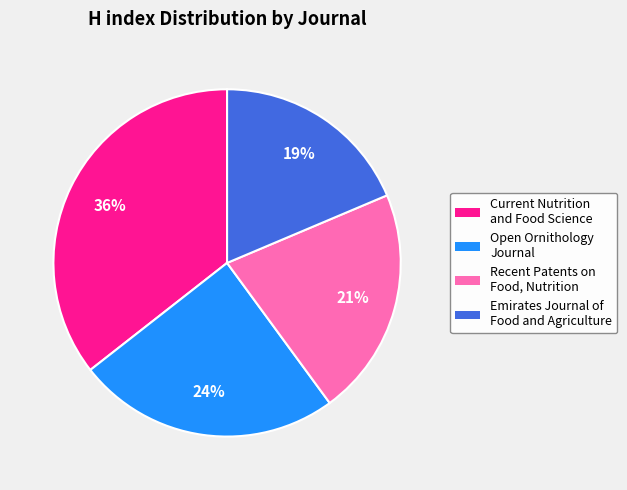

Which category has the smallest portion of the pie?

Emirates Journal of Food and Agriculture